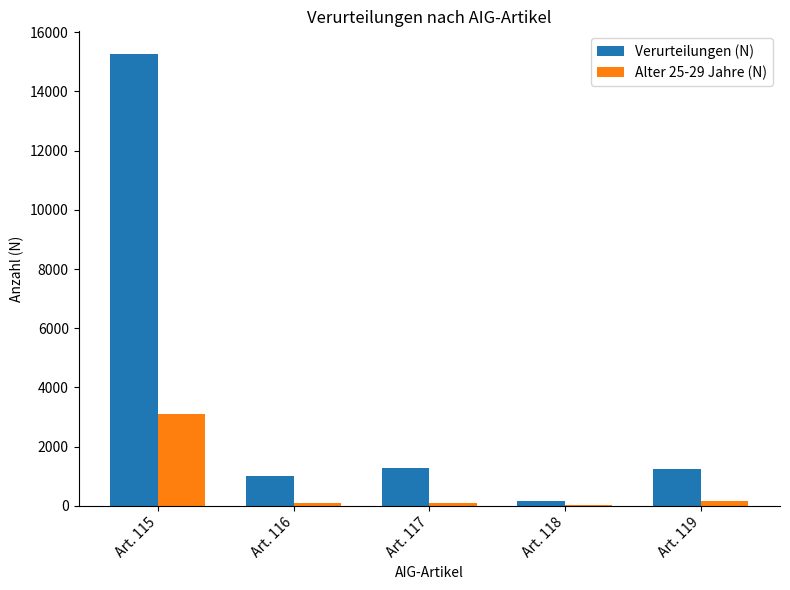

Between Art. 115 and Art. 118, which series saw the biggest shift?

Verurteilungen (N)